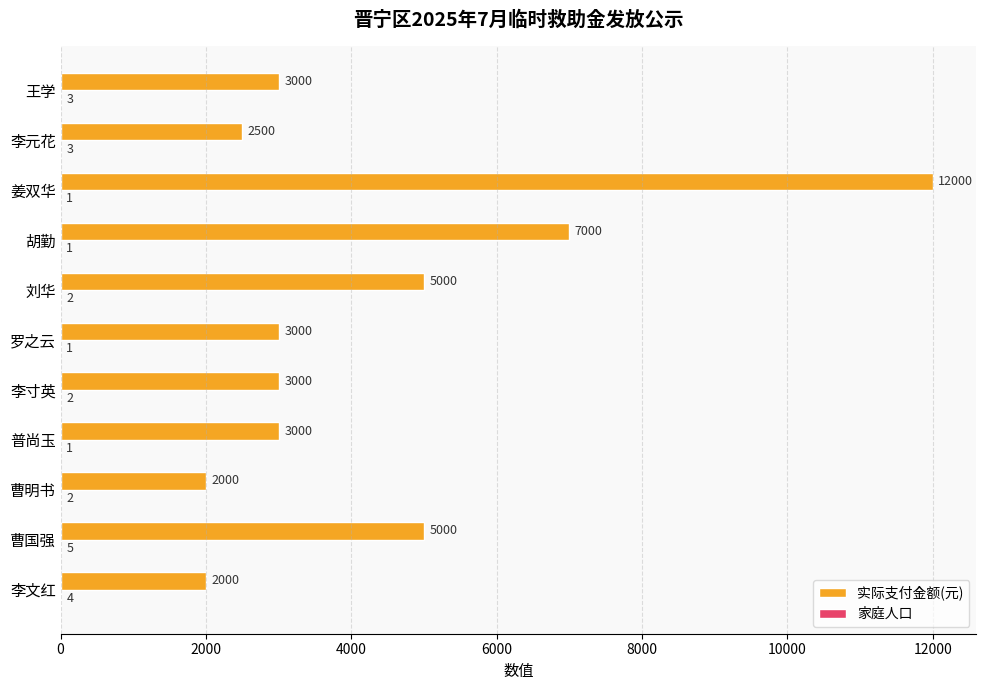

Between 李寸英 and 胡勤, which series saw the biggest shift?

实际支付金额(元)